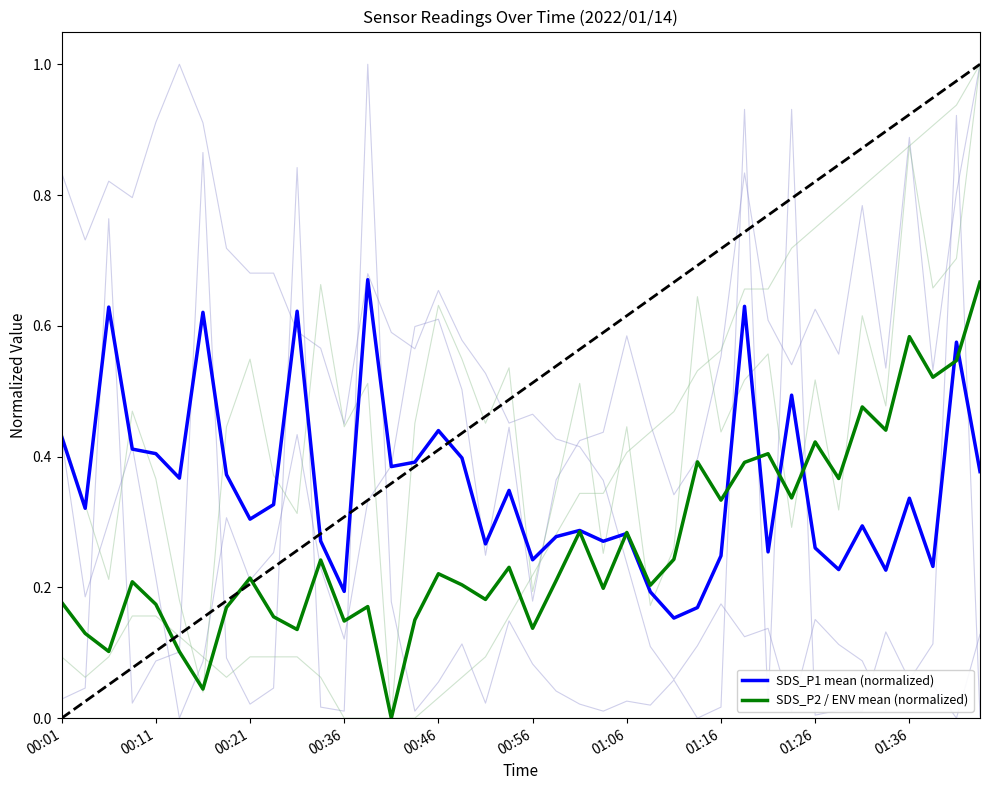

How many lines are shown in the chart?

2